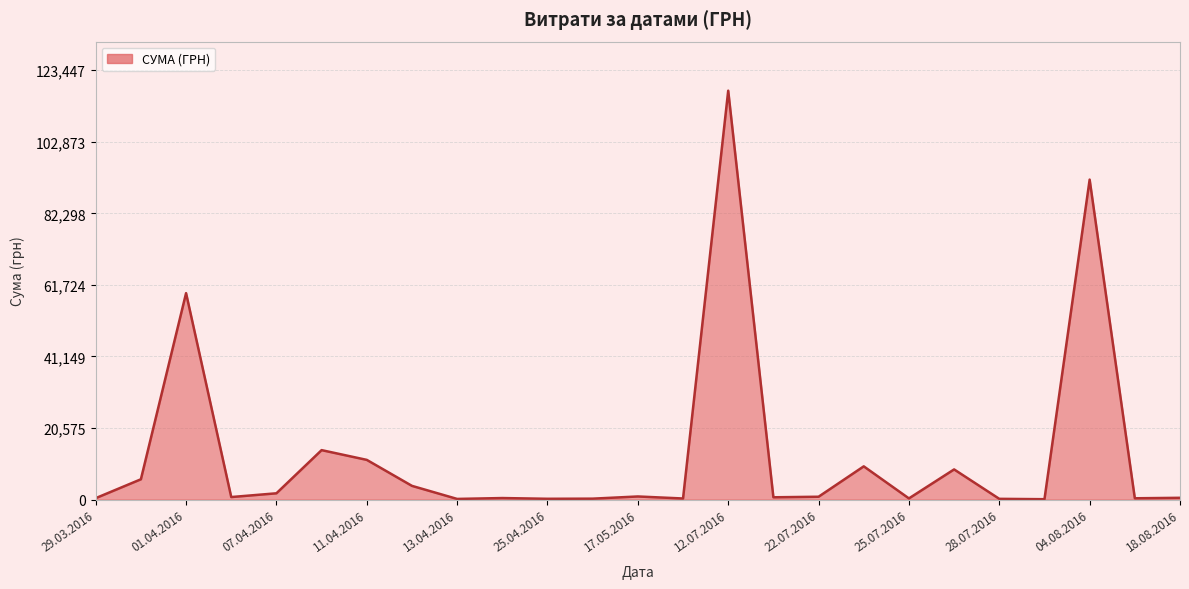

What is the maximum value shown in the chart?

117568.8